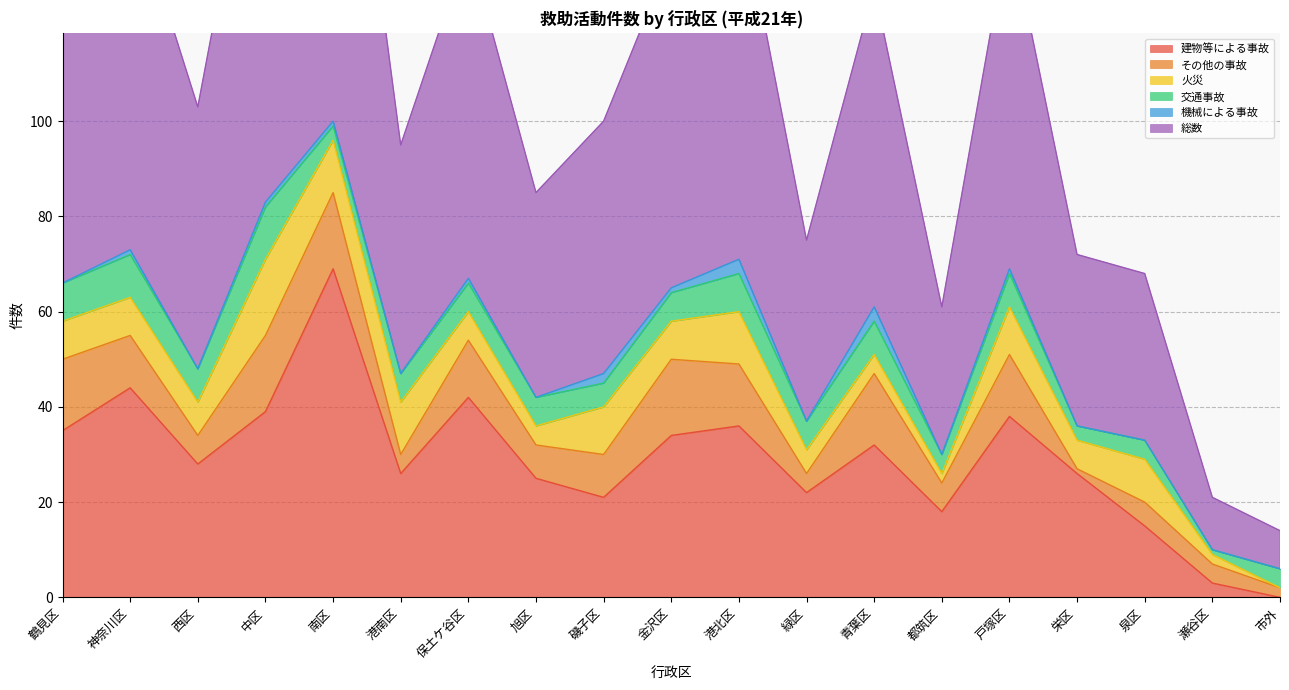

True or false: 交通事故 and 機械による事故 cross at least once.

False